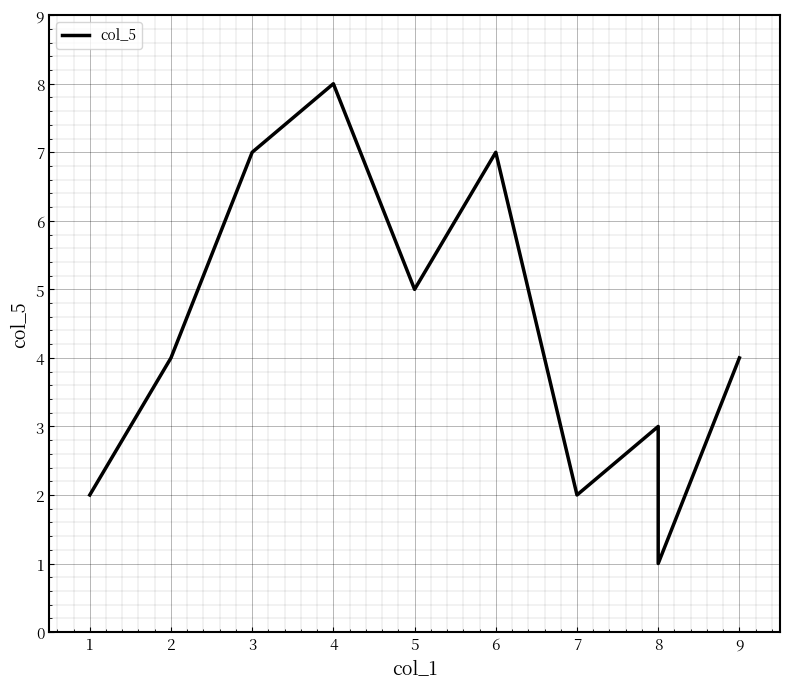

Reading left to right, transcribe all the data shown in this chart.

2	4	7	8	5	7	2	3	1	4